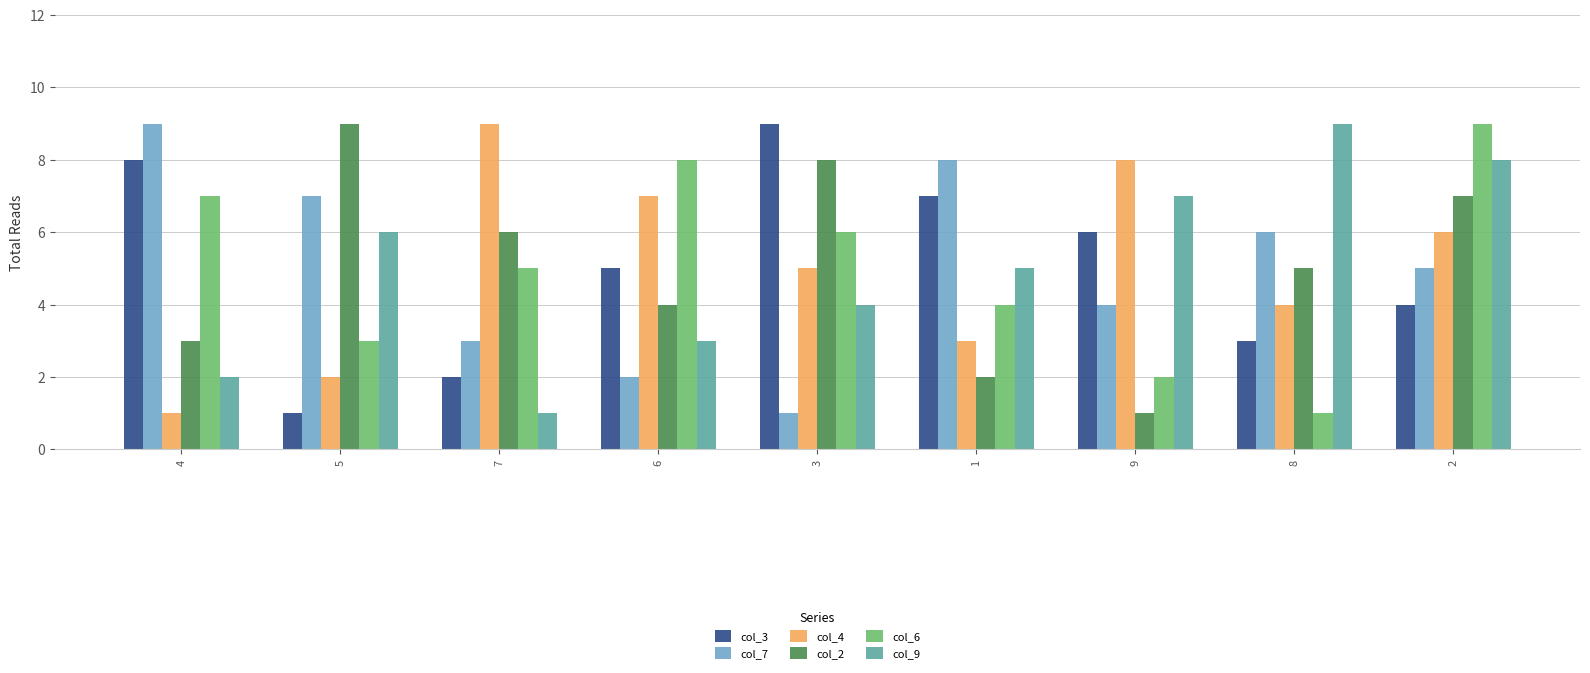

Does the chart contain any negative values?

No